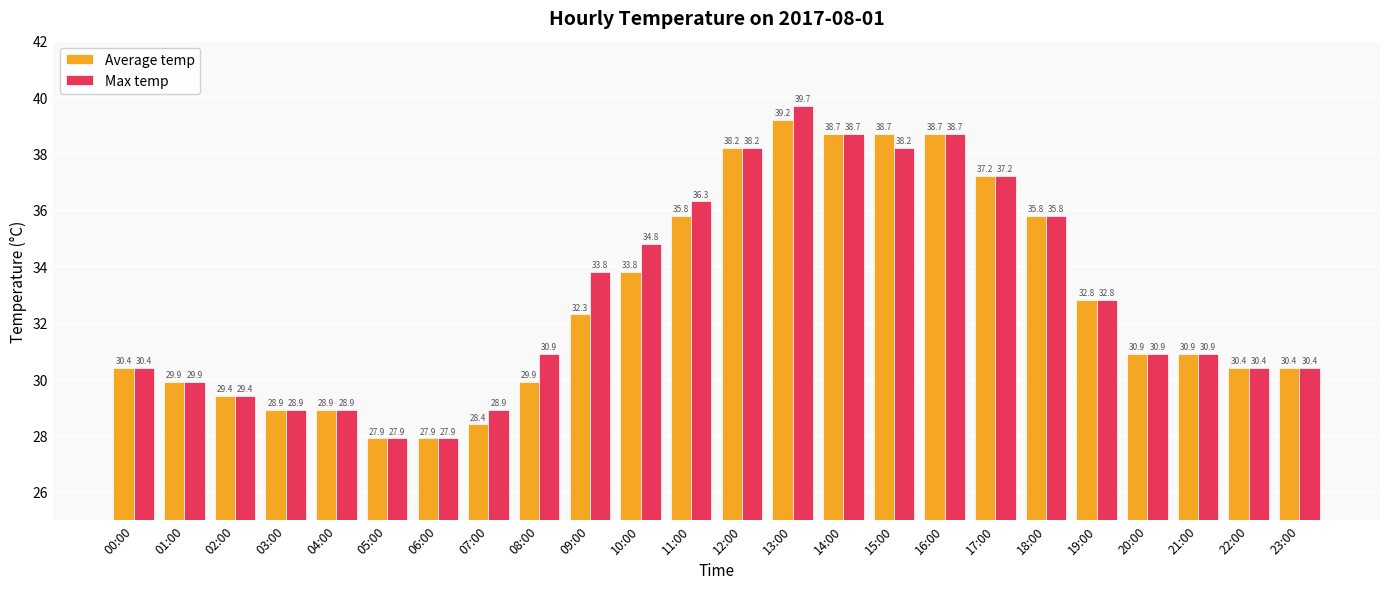

Which series has the largest range (max minus min)?

Max temp